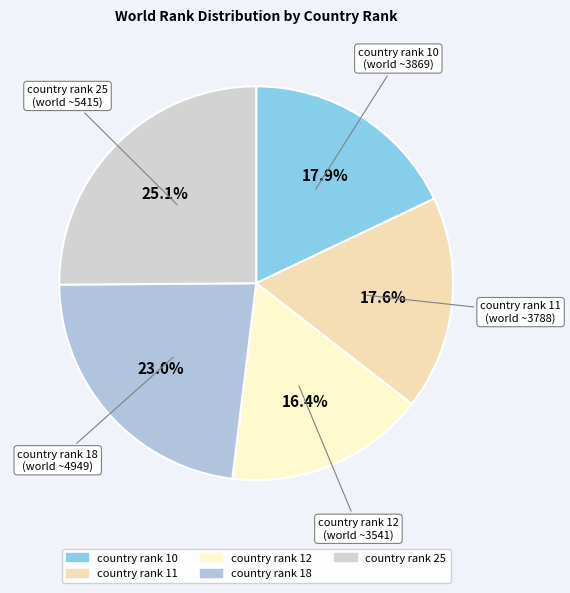

What is the ratio of the value at country rank 25 to the value at country rank 10?

1.4